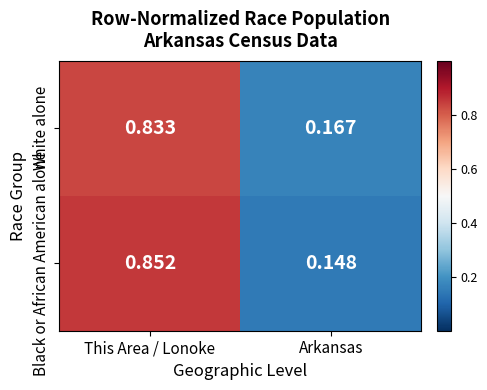

At which label is Black or African American alone closest to 0?

Arkansas